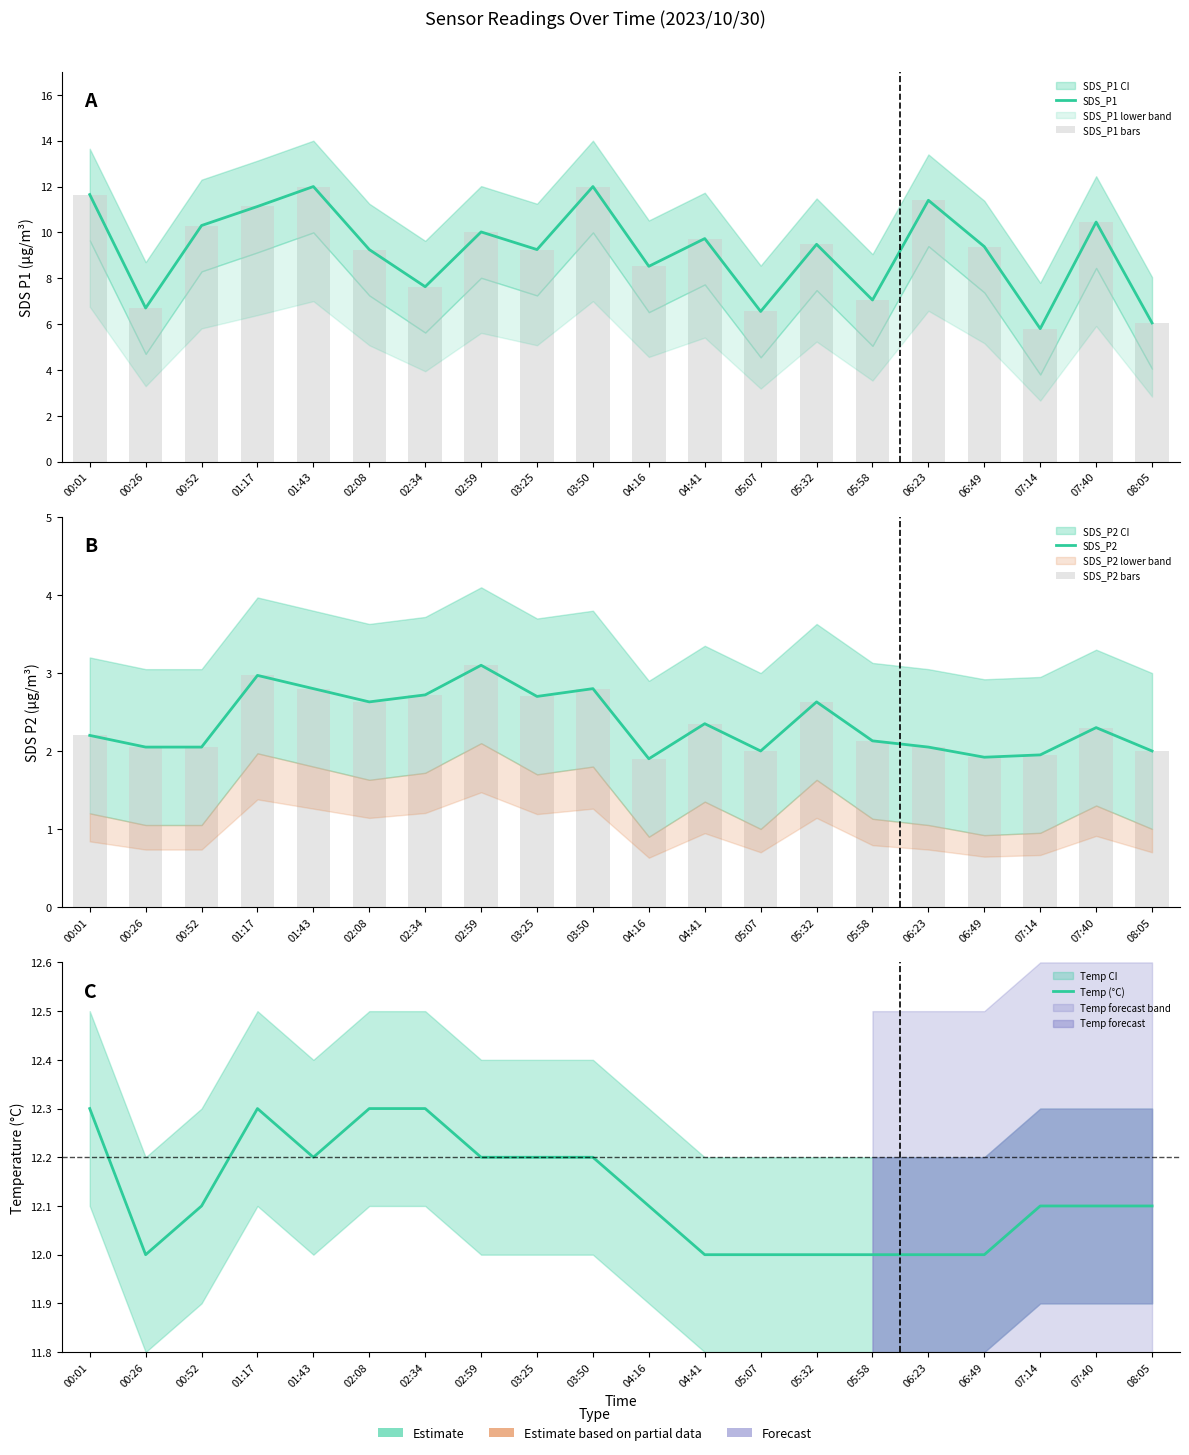

At which category is the sum across all series the highest?

01:43